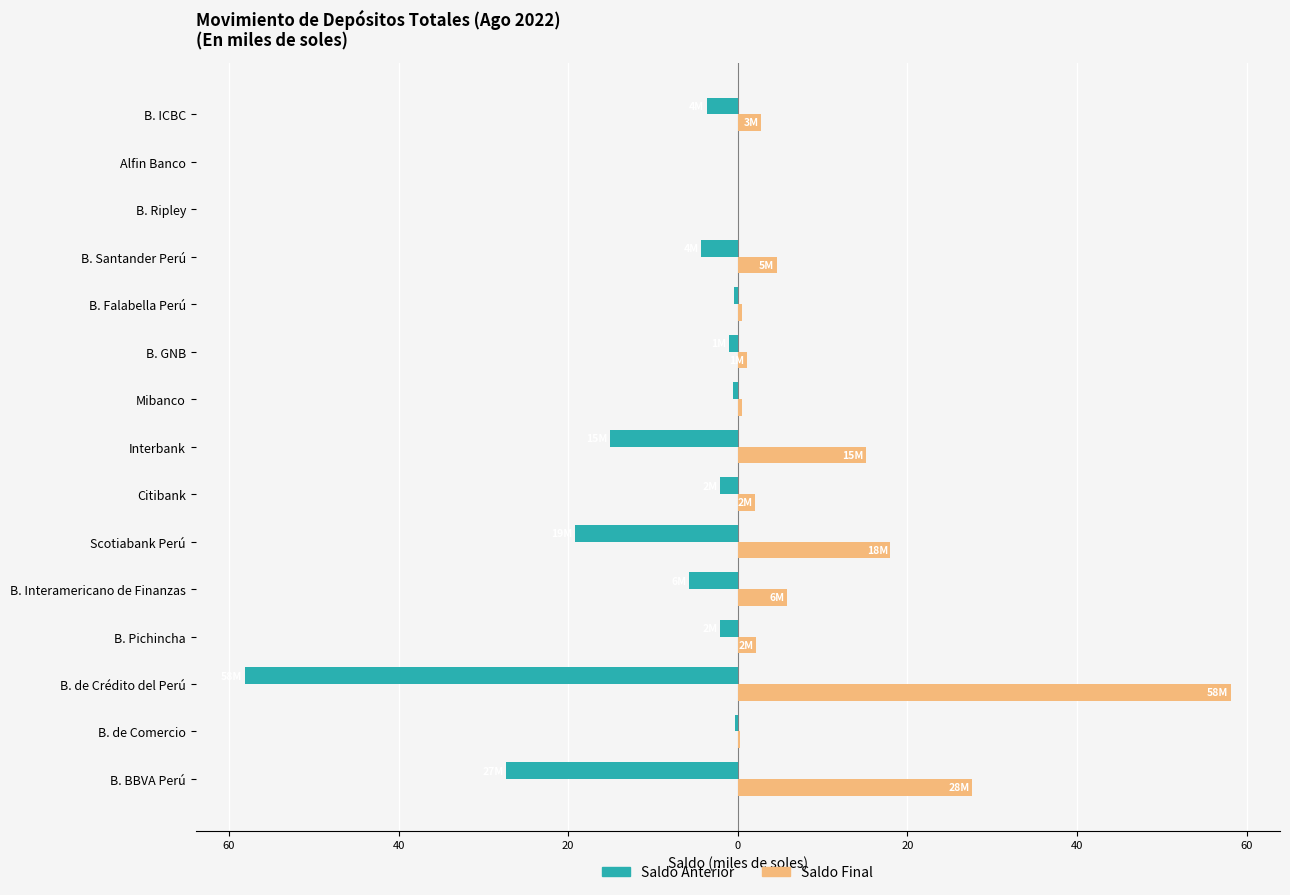

What are all the series names shown in the legend?

Saldo Anterior, Saldo Final